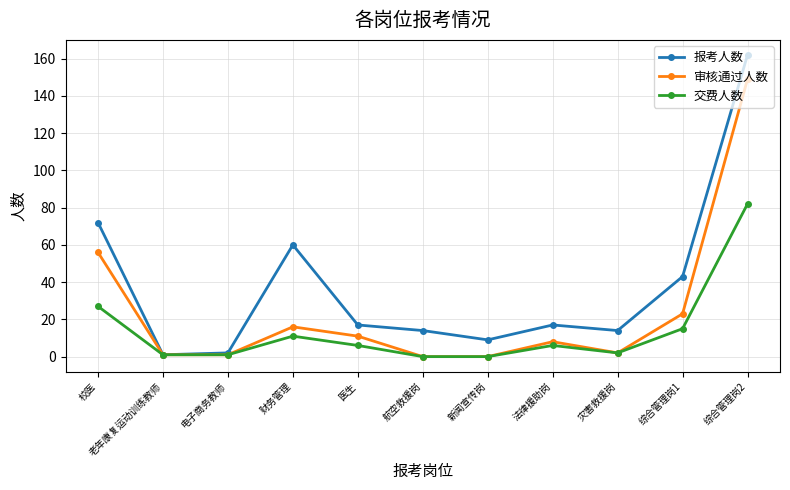

Is the value of 审核通过人数 at 综合管理岗1 greater than the value of 交费人数 at 新闻宣传岗?

Yes